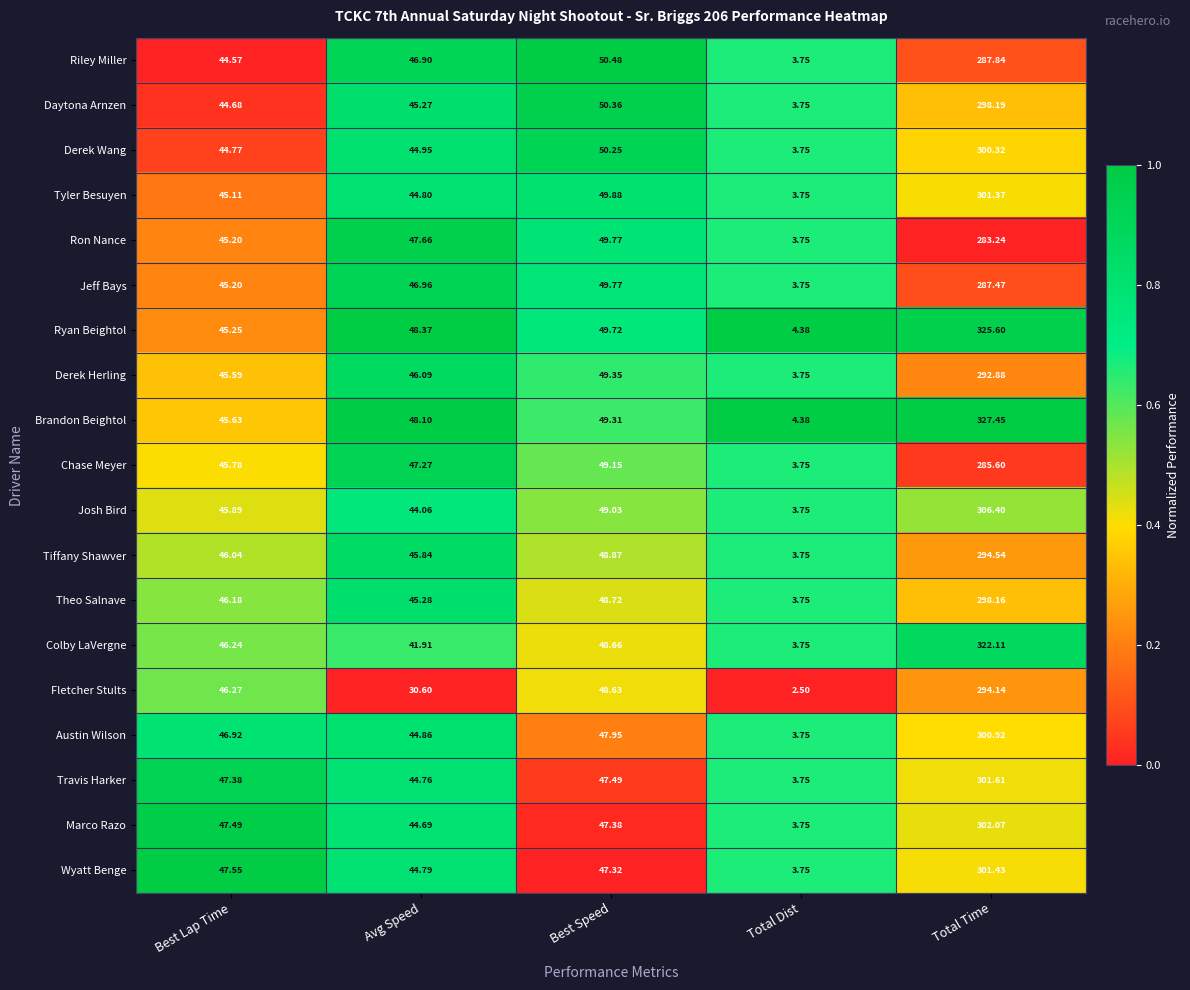

Which series has the largest range (max minus min)?

Brandon Beightol